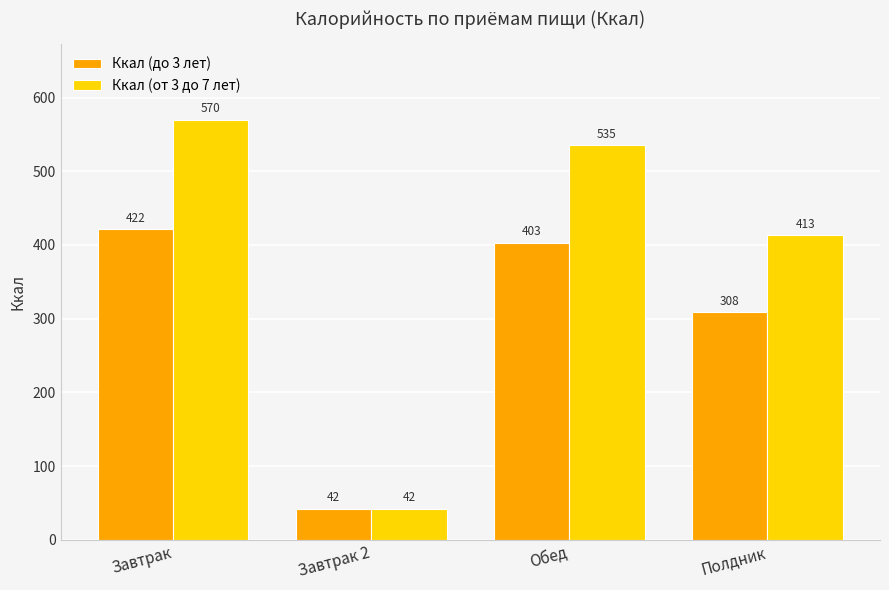

What value does the Ккал (от 3 до 7 лет) series have at Полдник?

413.2